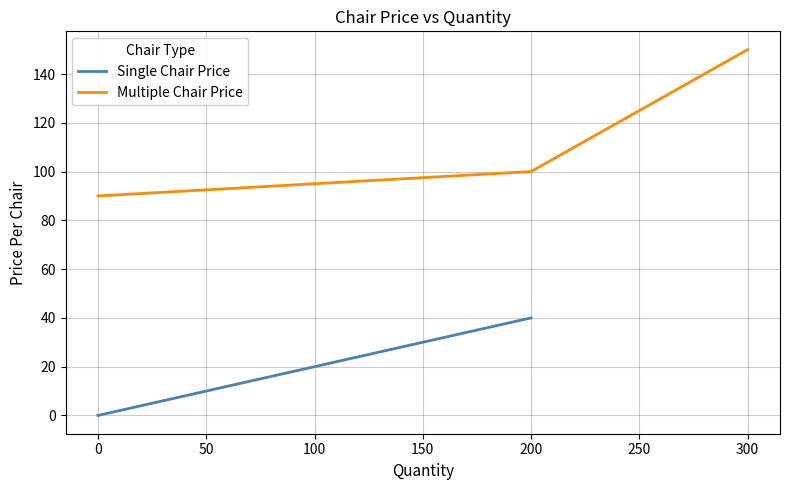

Does the chart have visible grid lines?

Yes